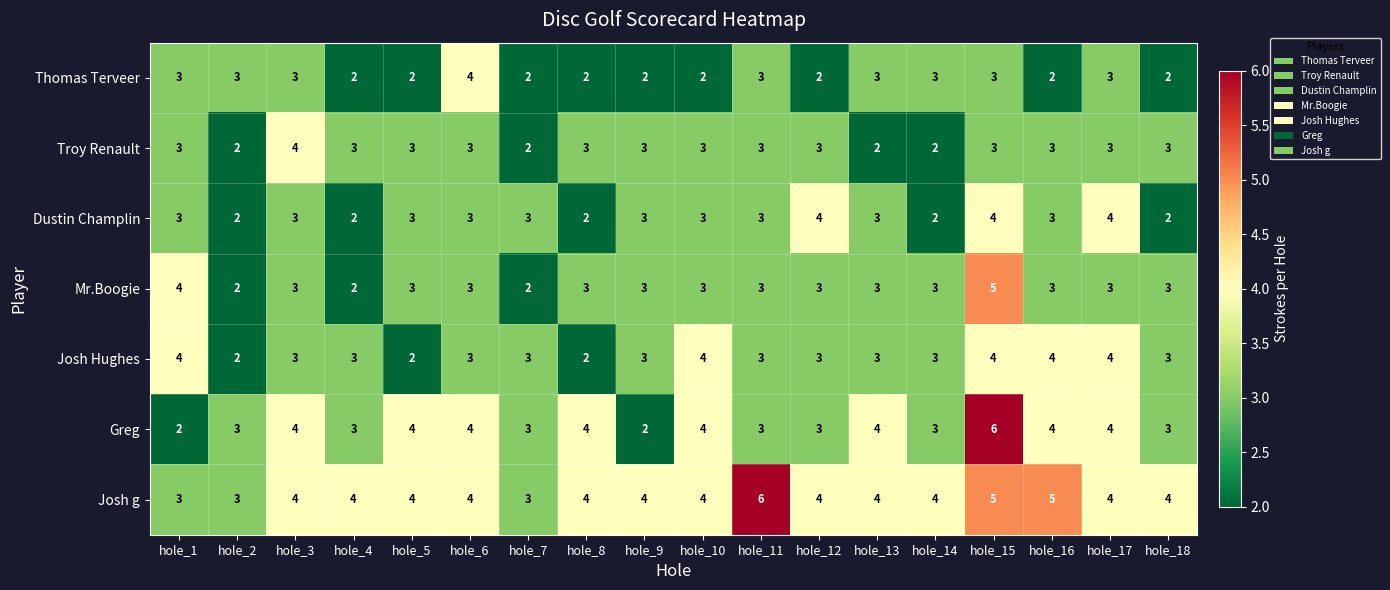

What value does the Josh g series have at hole_12?

4